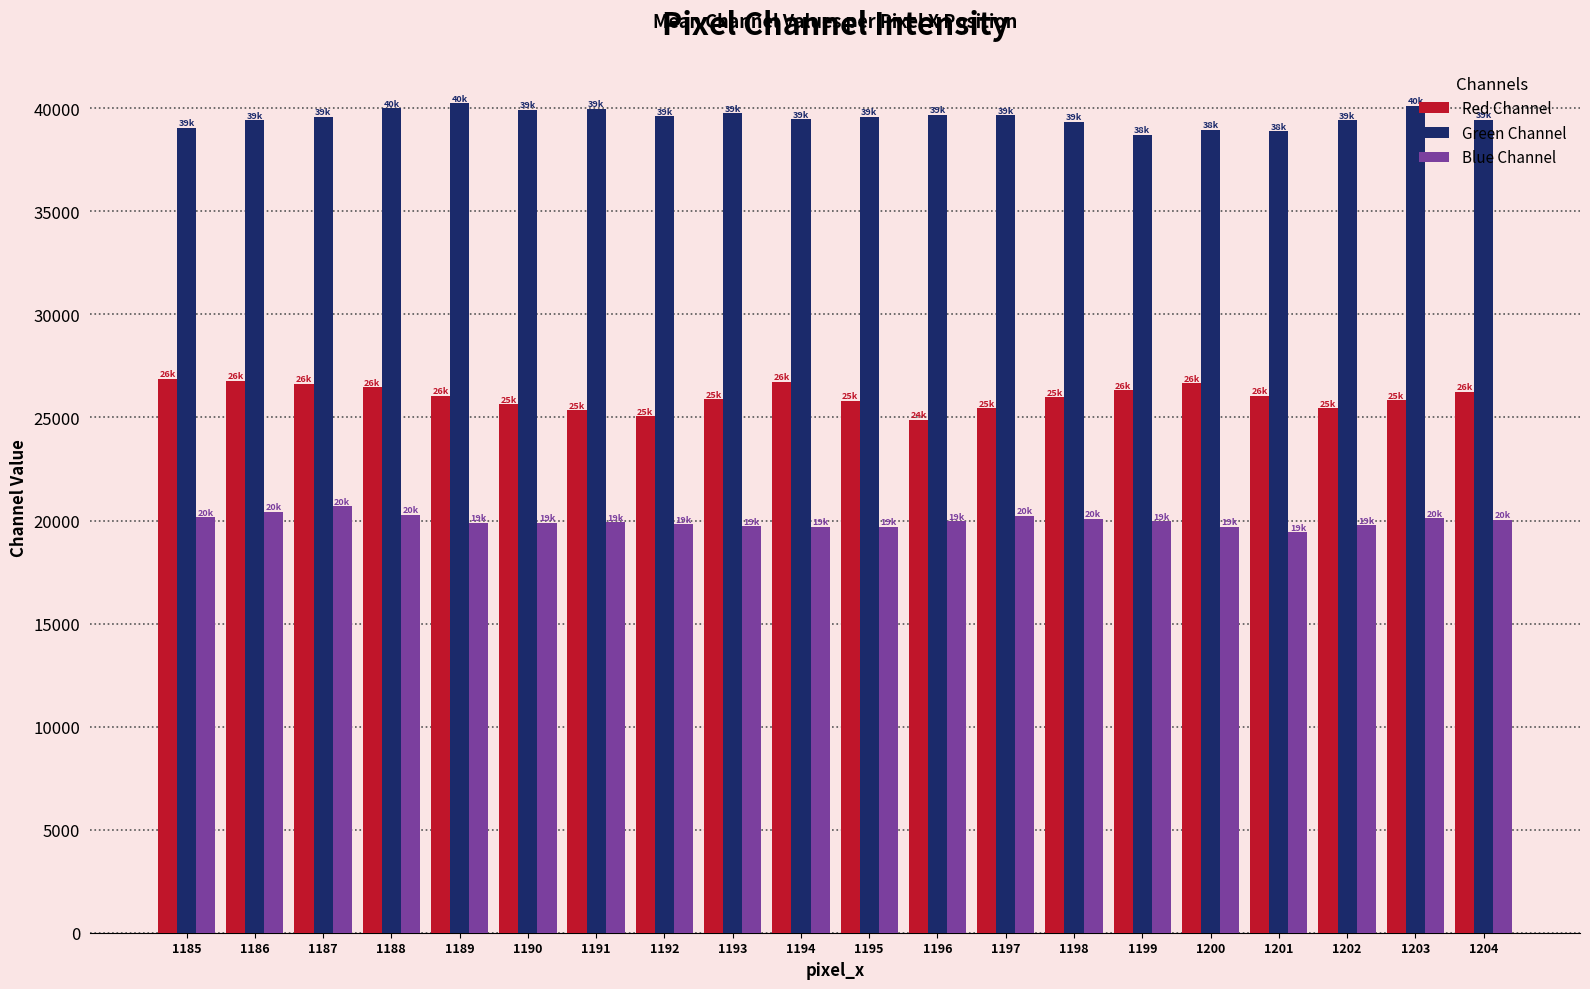

Rank the series at 1198 from lowest to highest value.

Blue Channel, Red Channel, Green Channel